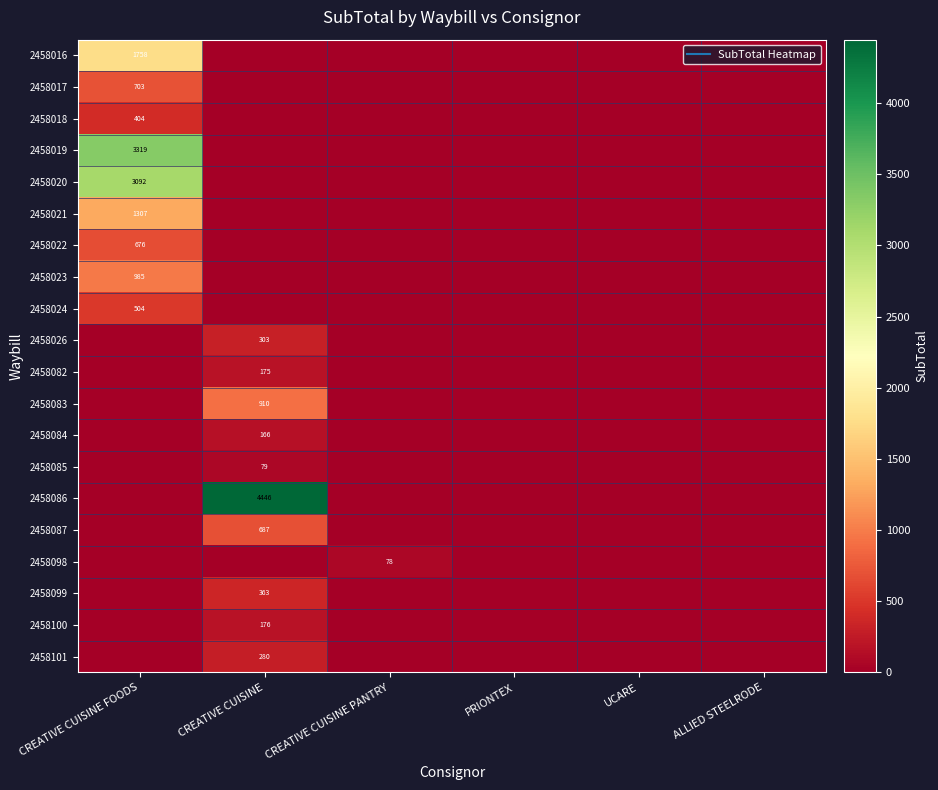

The value of 2458019 at CREATIVE CUISINE PANTRY is 2214.9. True or false?

False